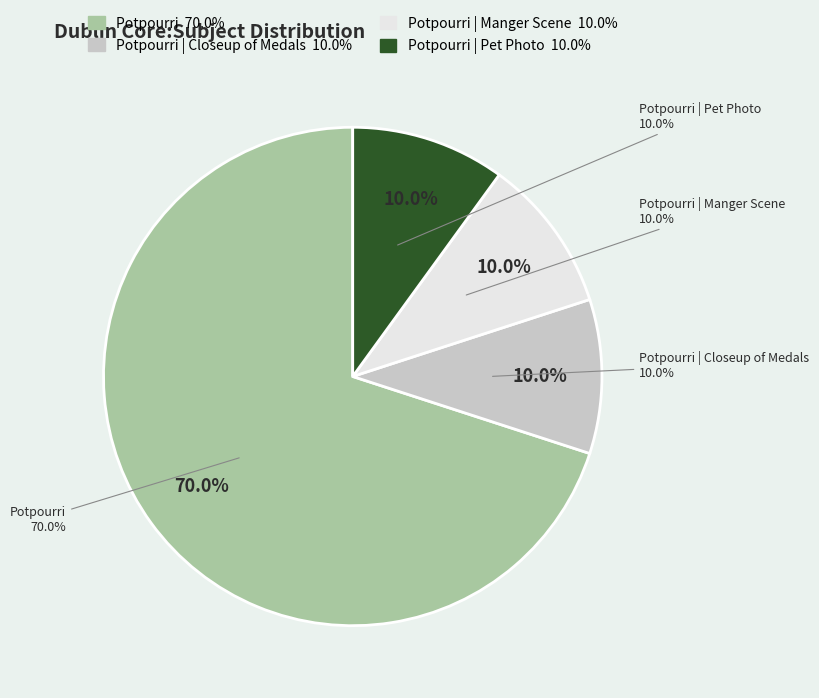

How many slices are in this pie chart?

4